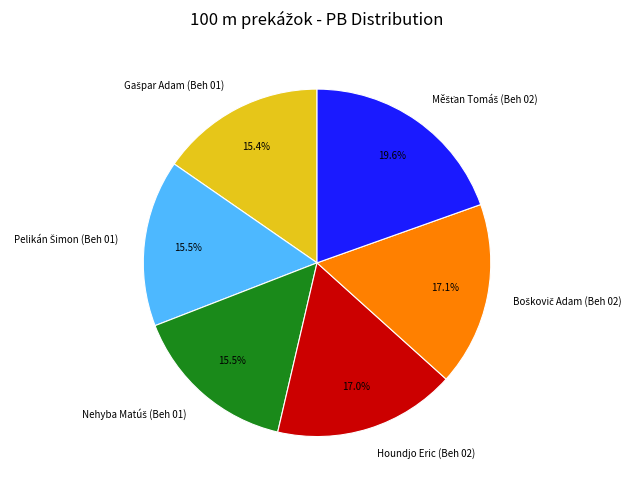

Is there any slice that represents more than half of the pie?

No